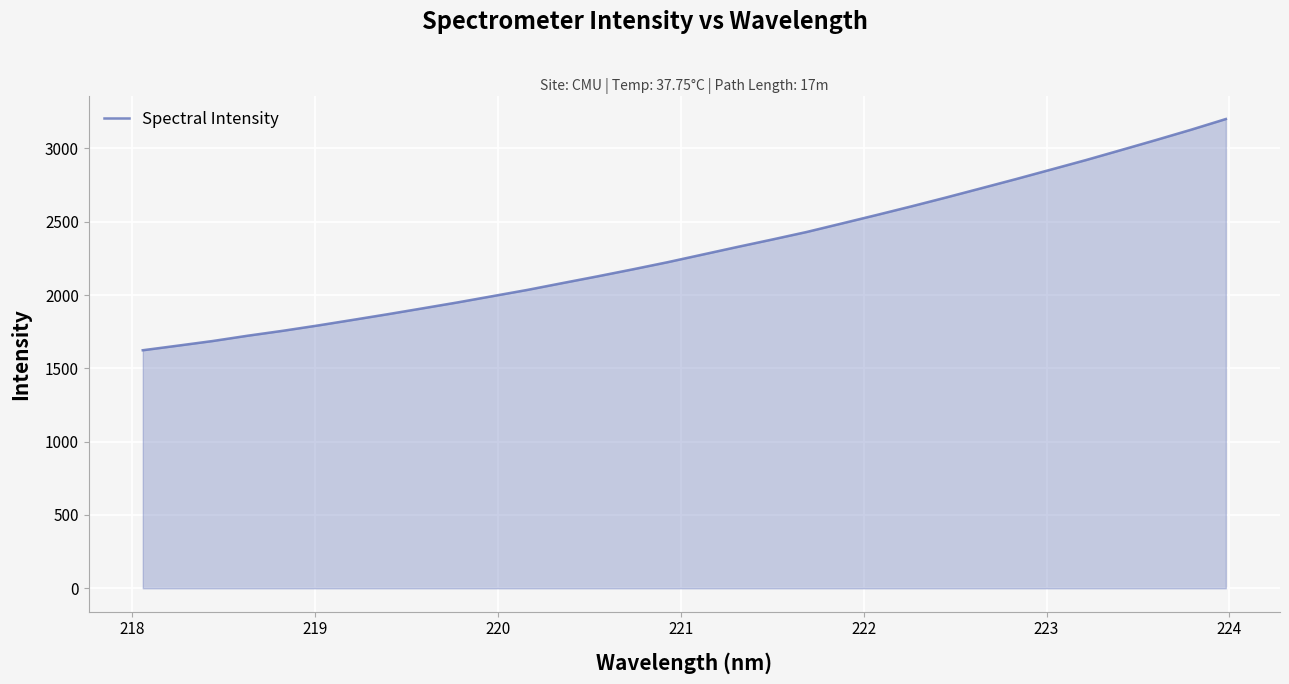

What is the difference between the maximum and minimum values?

1577.0